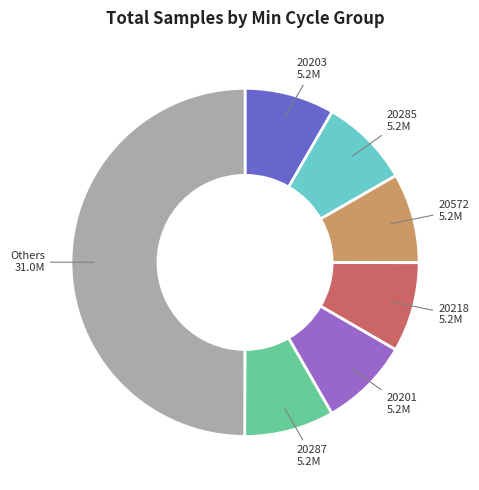

The 20285 slice represents 8% of the pie. True or false?

True